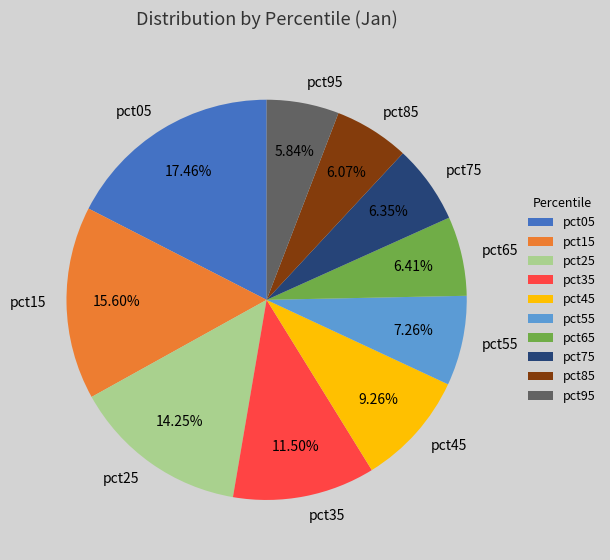

Between pct85 and pct45, which is larger?

pct45